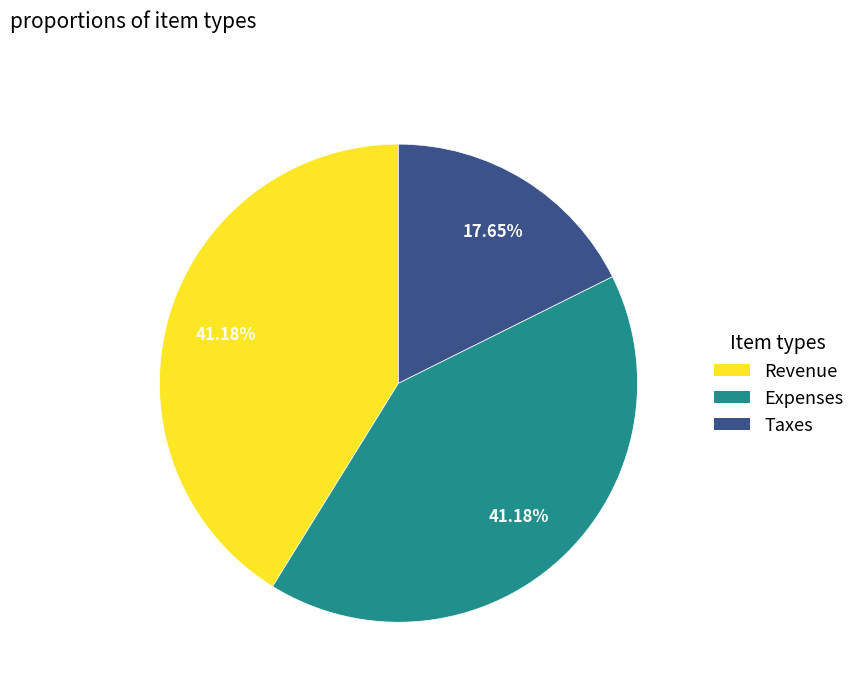

What is the ratio of the value at Expenses to the value at Taxes?

2.3